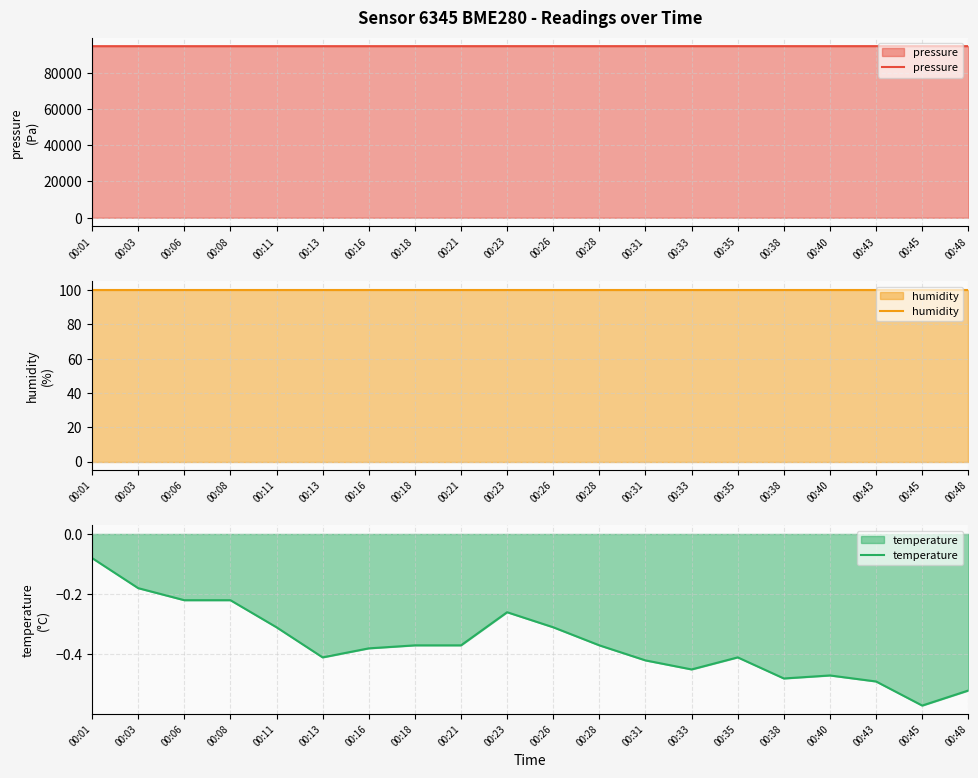

True or false: temperature and pressure cross at least once.

False